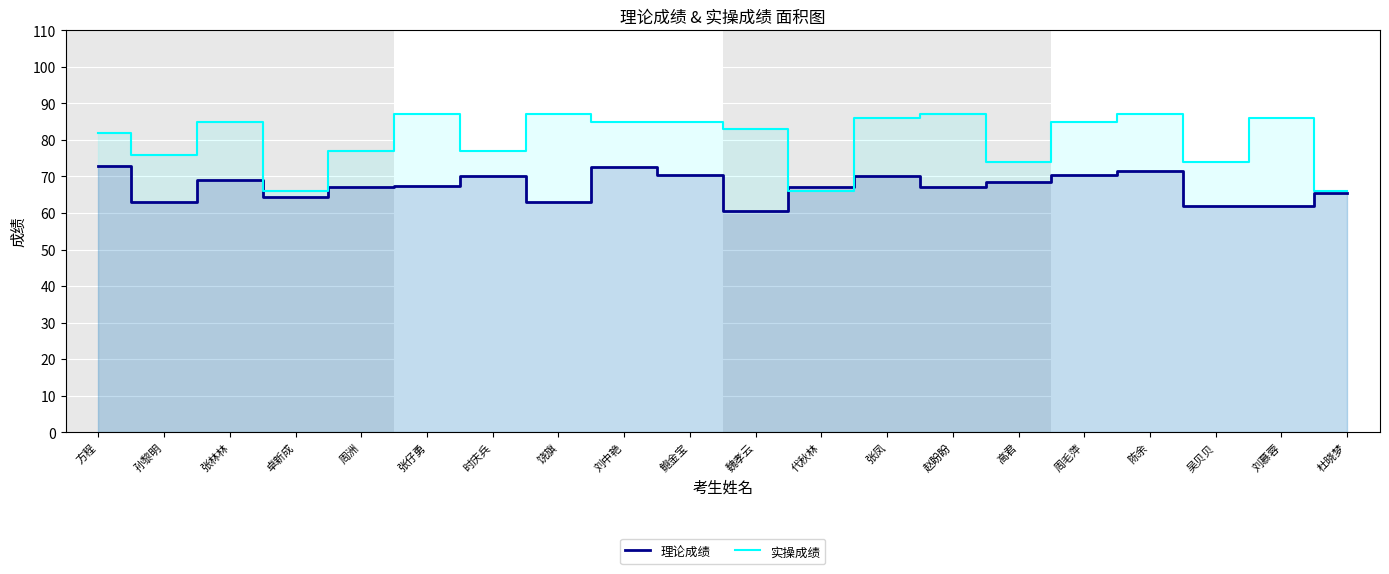

Which series has the largest total across all categories?

实操成绩